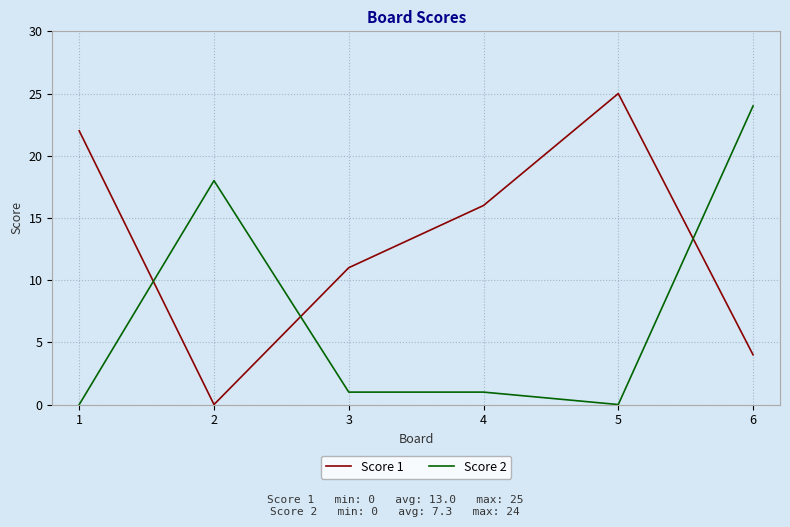

Where is Score 2 nearest to the value 12?

2